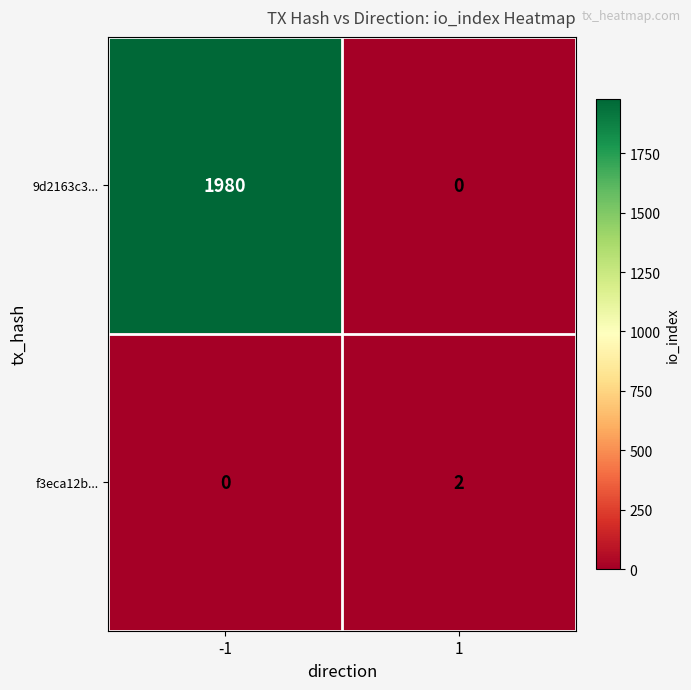

How many series are shown in this chart?

2